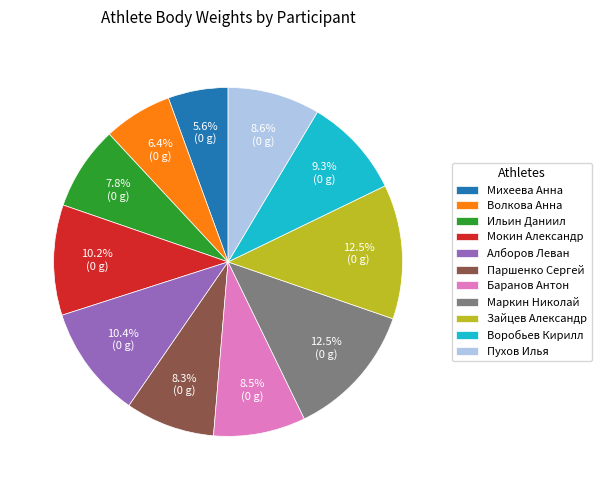

Is there a majority slice in this chart?

No